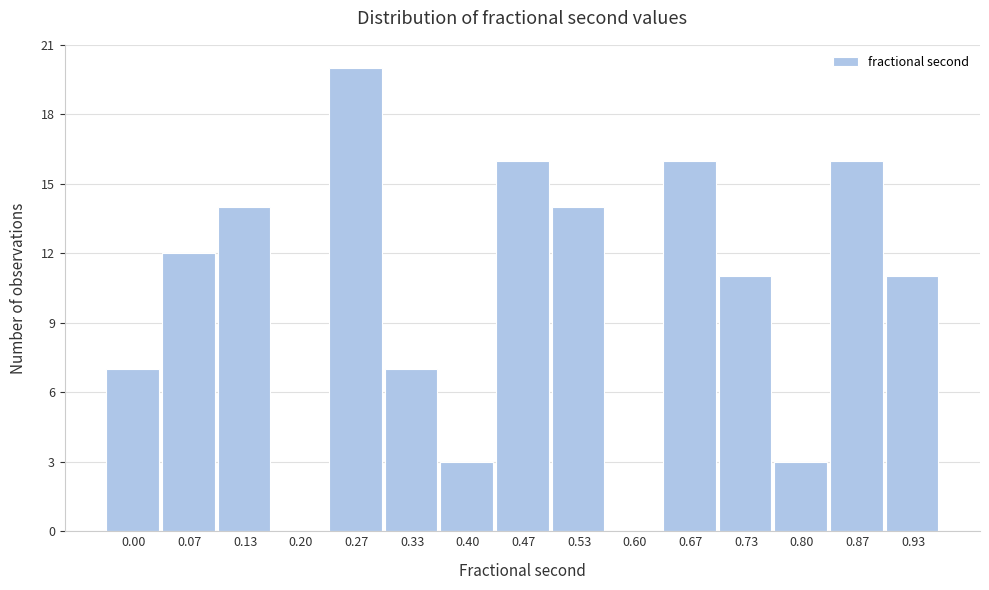

Reading left to right, what are all the values shown in this chart?

0.00=7	0.07=12	0.13=14	0.20=0	0.27=20	0.33=7	0.40=3	0.47=16	0.53=14	0.60=0	0.67=16	0.73=11	0.80=3	0.87=16	0.93=11